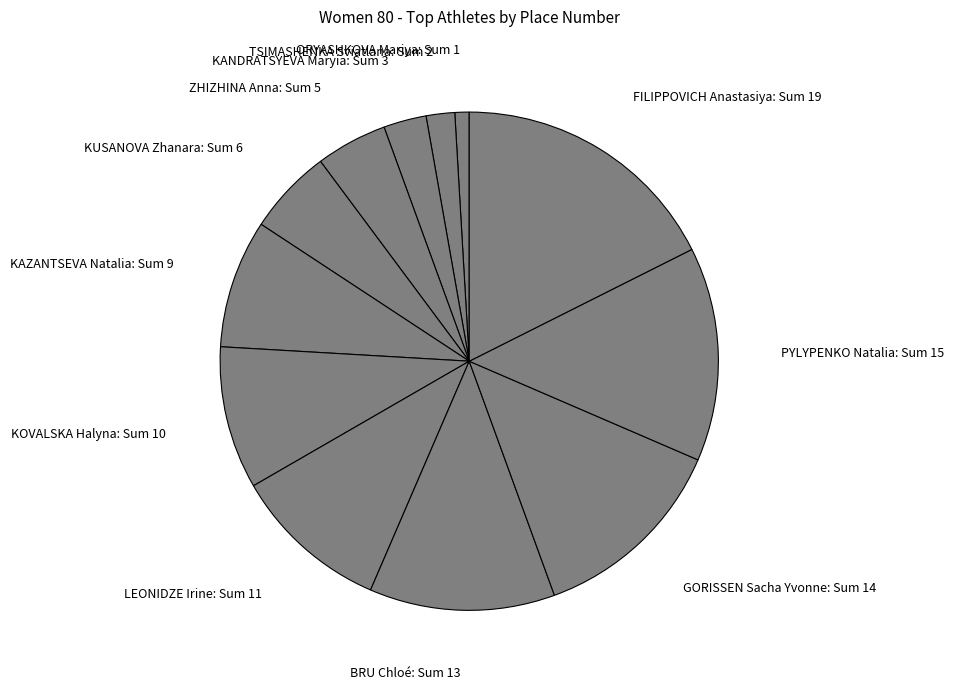

The KOVALSKA Halyna slice represents 9% of the pie. True or false?

True